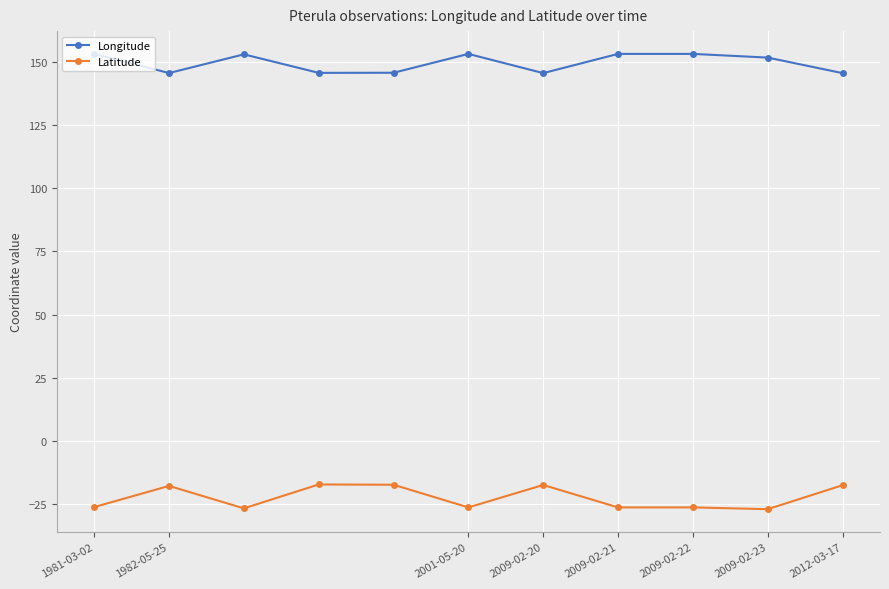

Which series has the widest spread of values?

Latitude